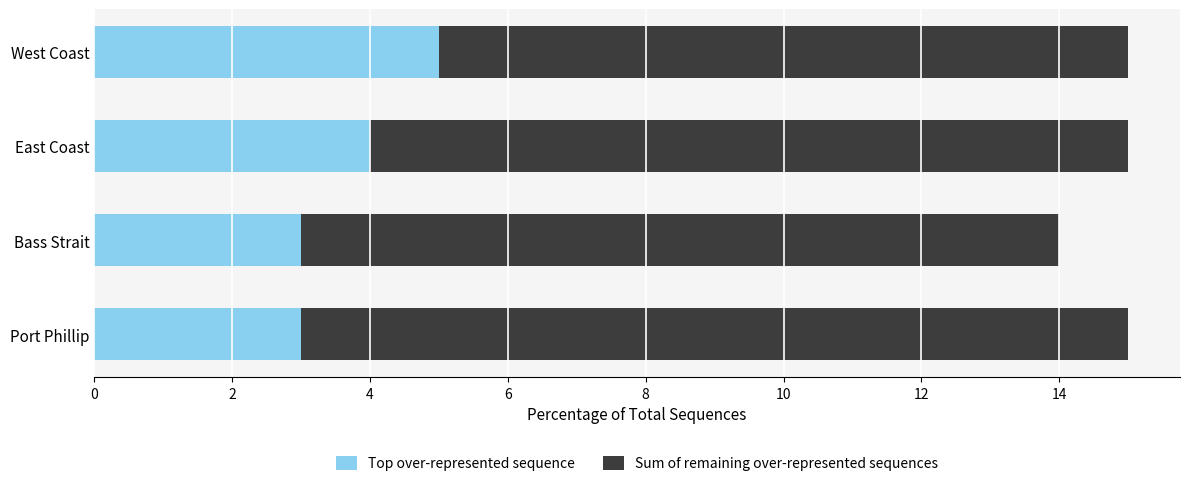

What is the lowest value of the Top over-represented sequence series?

3